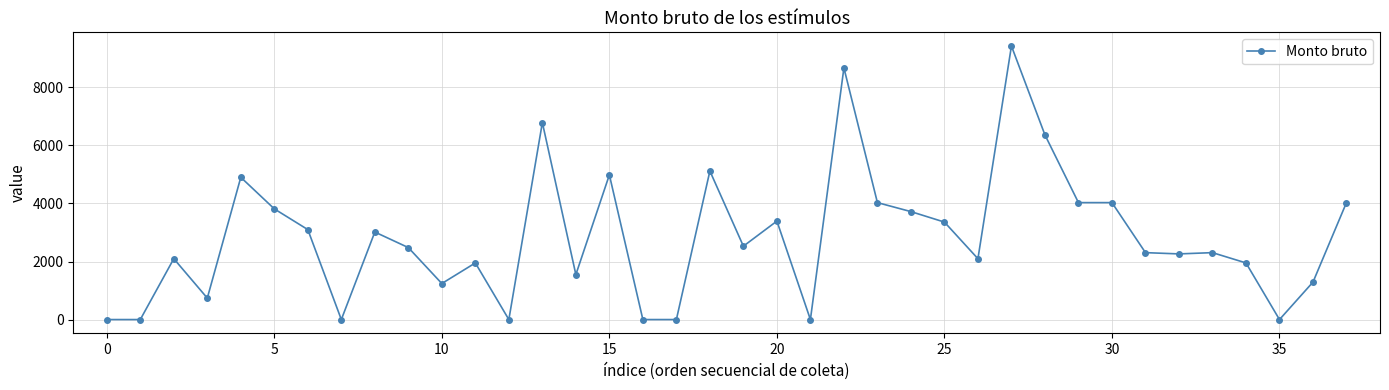

True or false: there are more than 1 points higher than both neighbors.

True